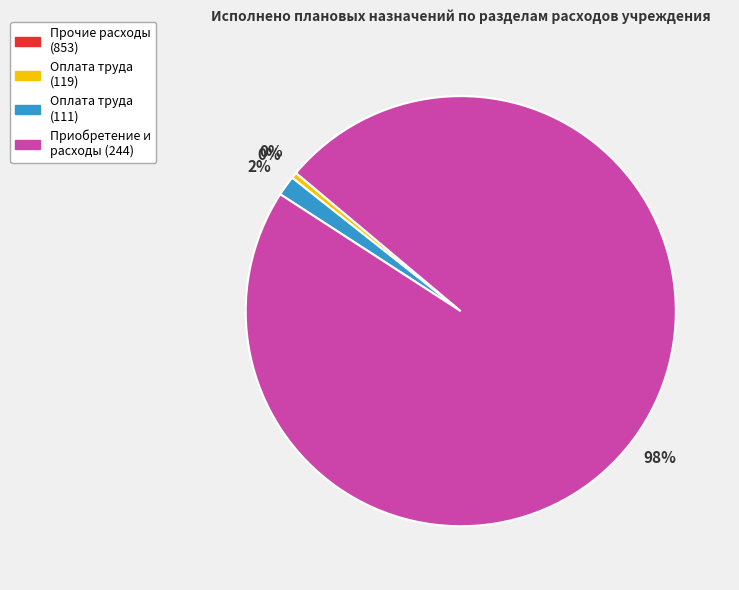

To the nearest percent, what is the average slice percentage?

25%